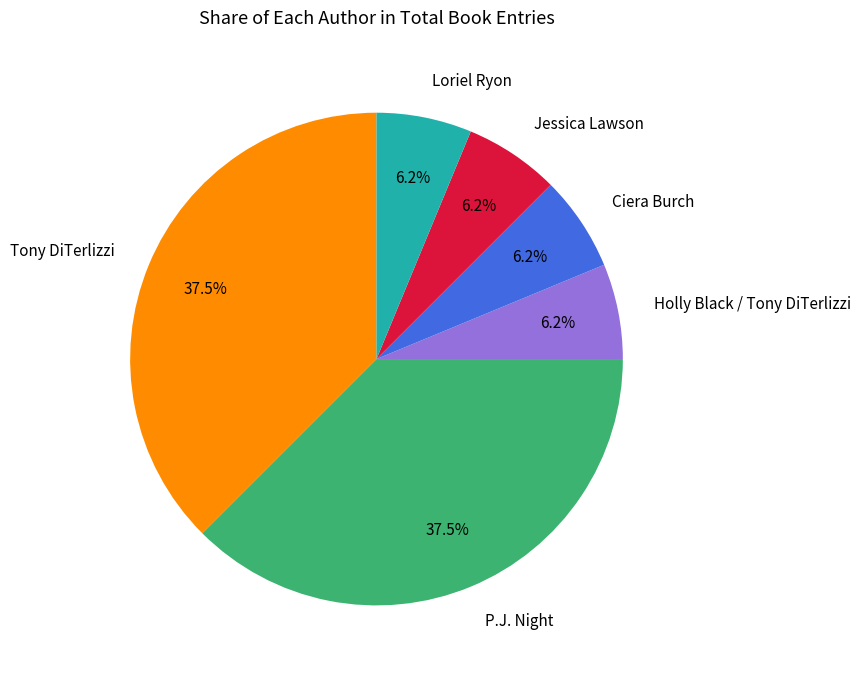

True or false: Holly Black / Tony DiTerlizzi accounts for 6% of the total.

True